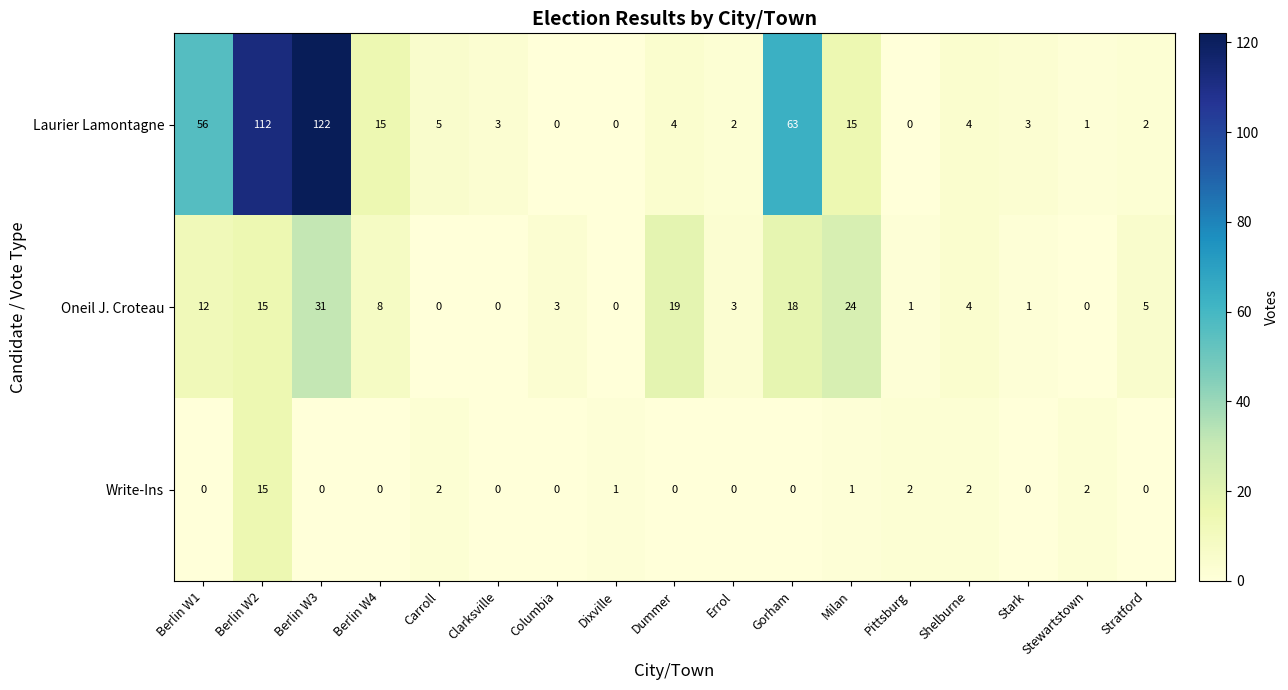

List the series in order of their peak value, highest first.

Laurier Lamontagne, Oneil J. Croteau, Write-Ins